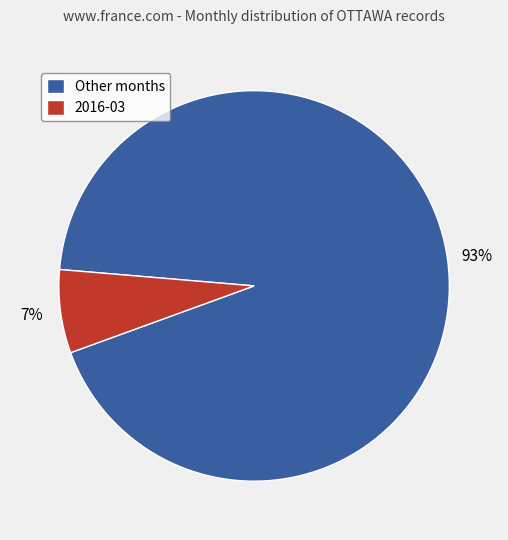

Is it true that 2016-03 is 7% of the pie?

True